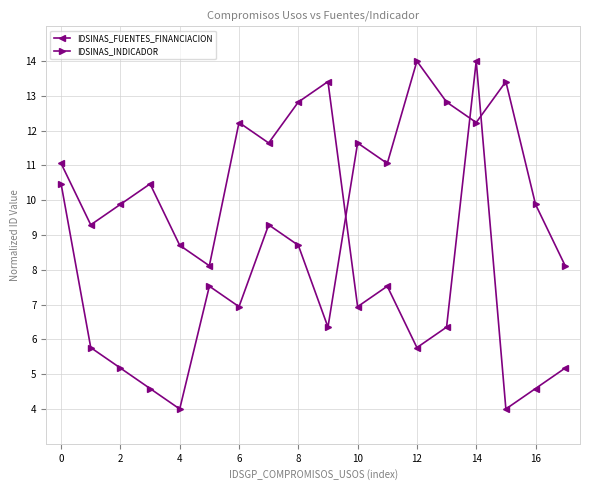

What is the maximum value for IDSINAS_FUENTES_FINANCIACION?

14.0